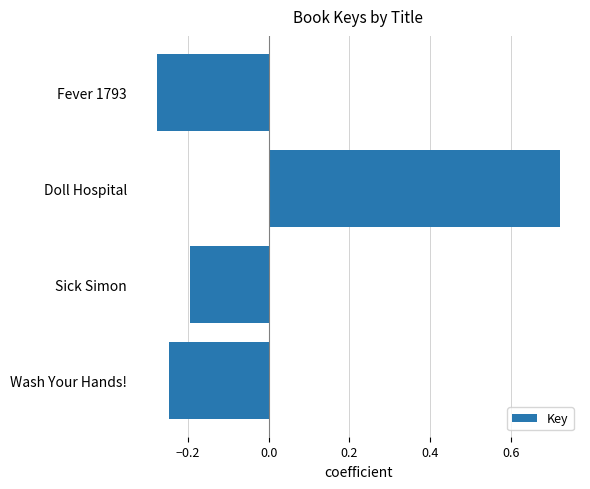

List the labels in order of value, largest first.

Doll Hospital, Sick Simon, Wash Your Hands!, Fever 1793